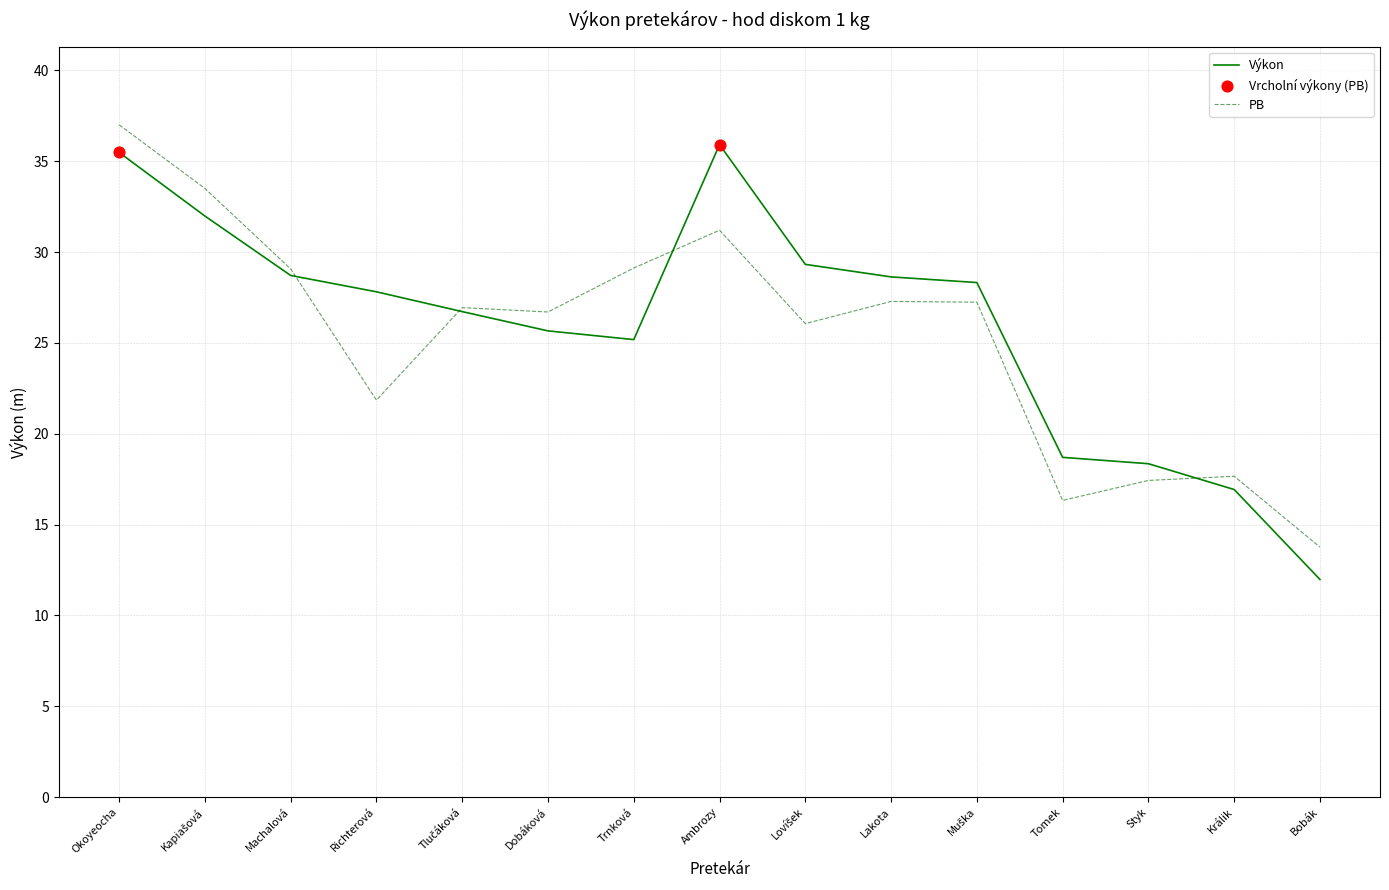

At which category is the sum across all series the highest?

Okoyeocha